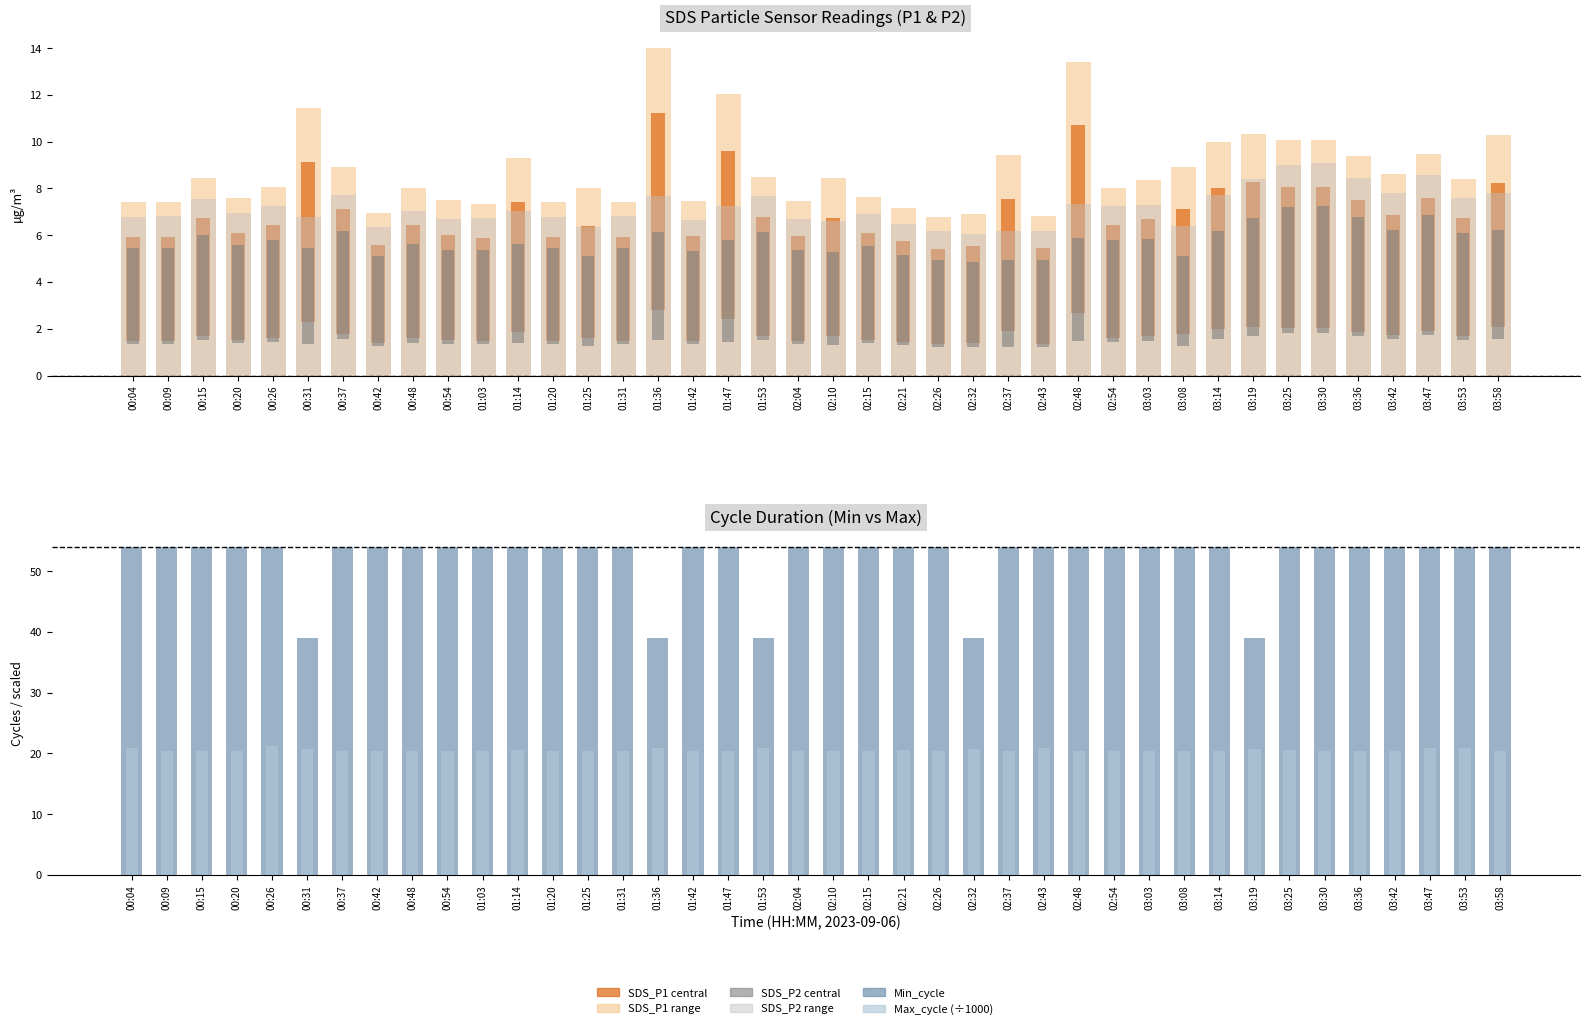

What is the minimum value for Max_cycle (÷1000)?

20.4